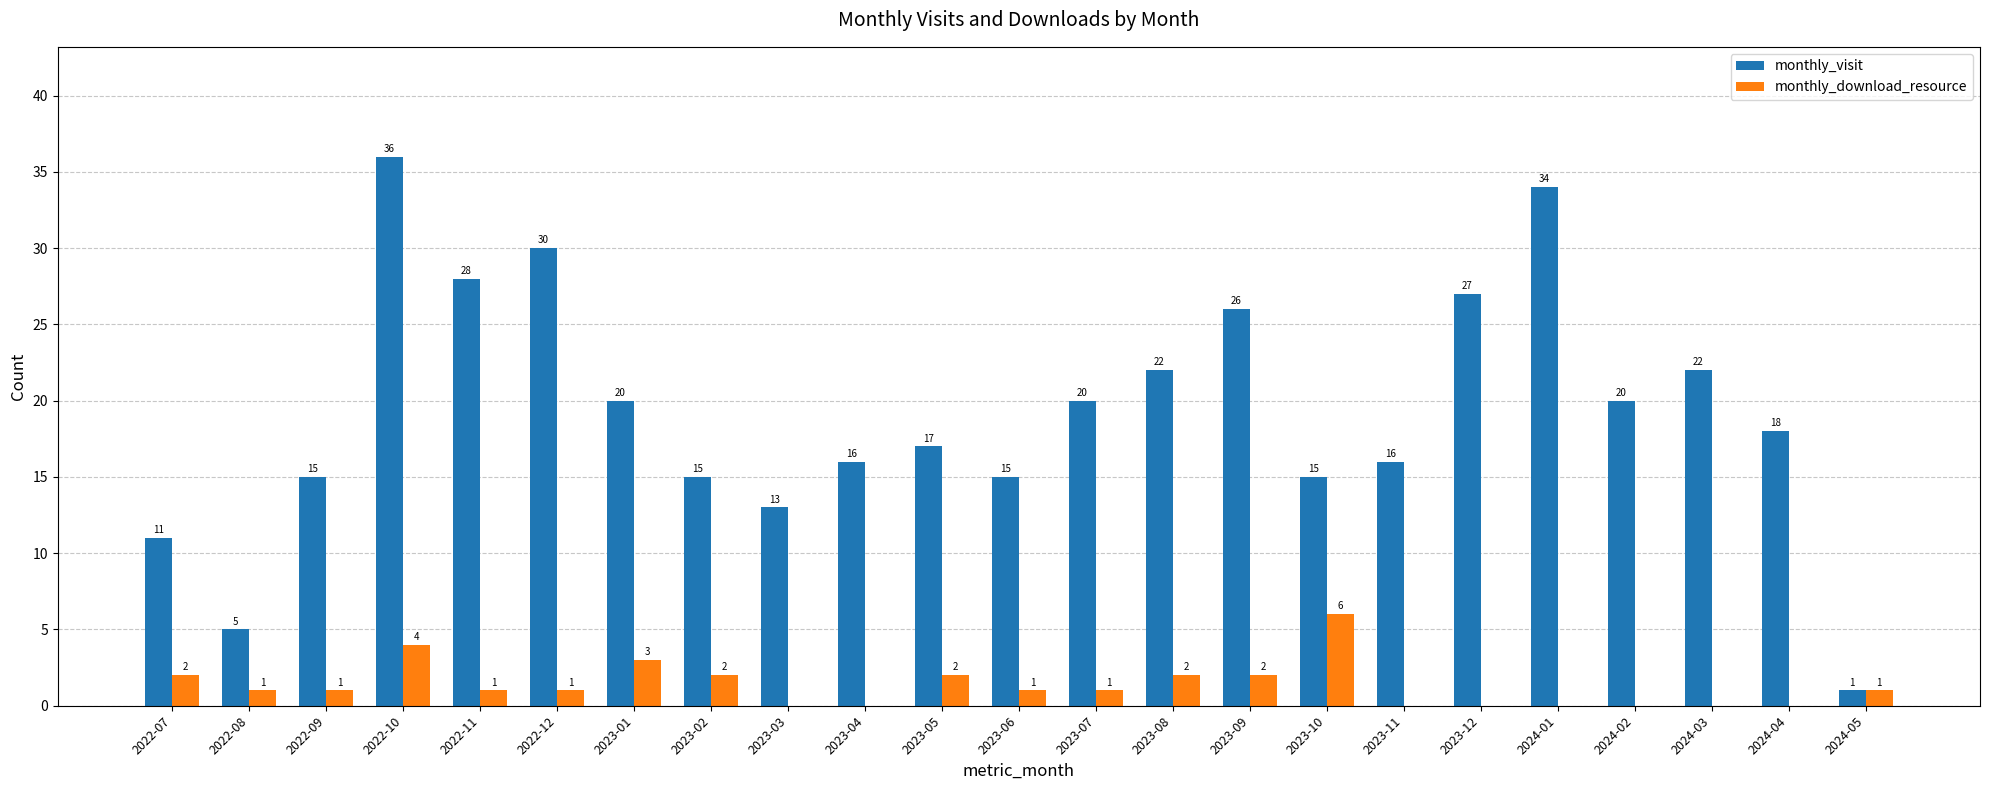

What is the sum of the monthly_visit values at 2024-02 and 2022-07?

31